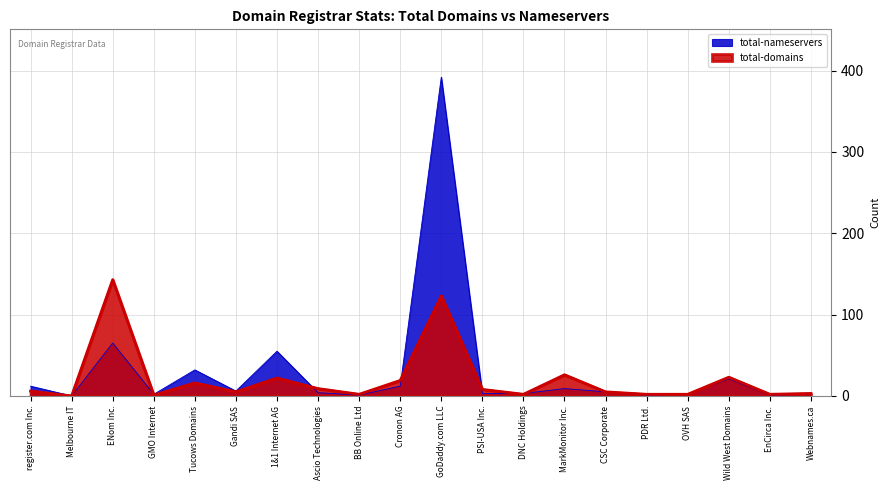

Rank the series at Gandi SAS from highest to lowest value.

total-nameservers, total-domains